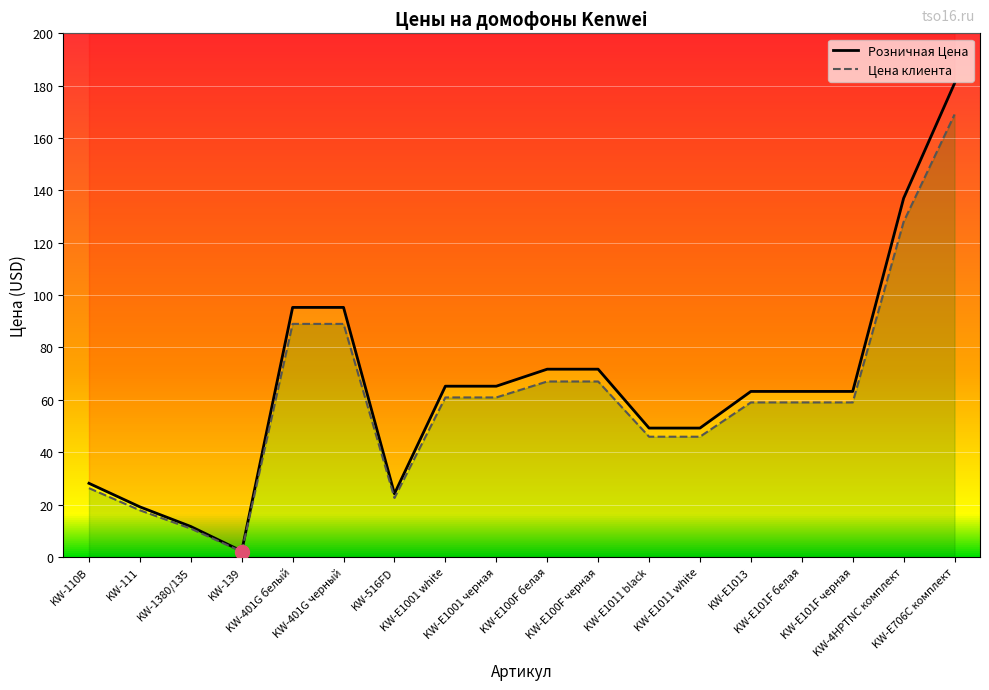

Where does the Цена клиента series first go above 59?

KW-401G белый